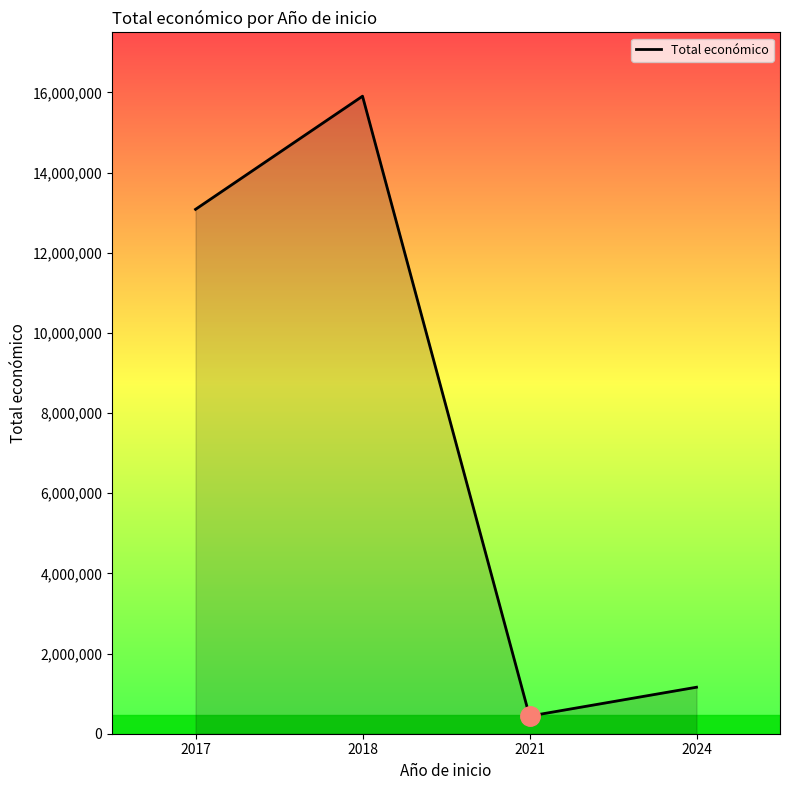

Reading left to right, extract all data points from this chart.

13082964	15906230	440317	1160069